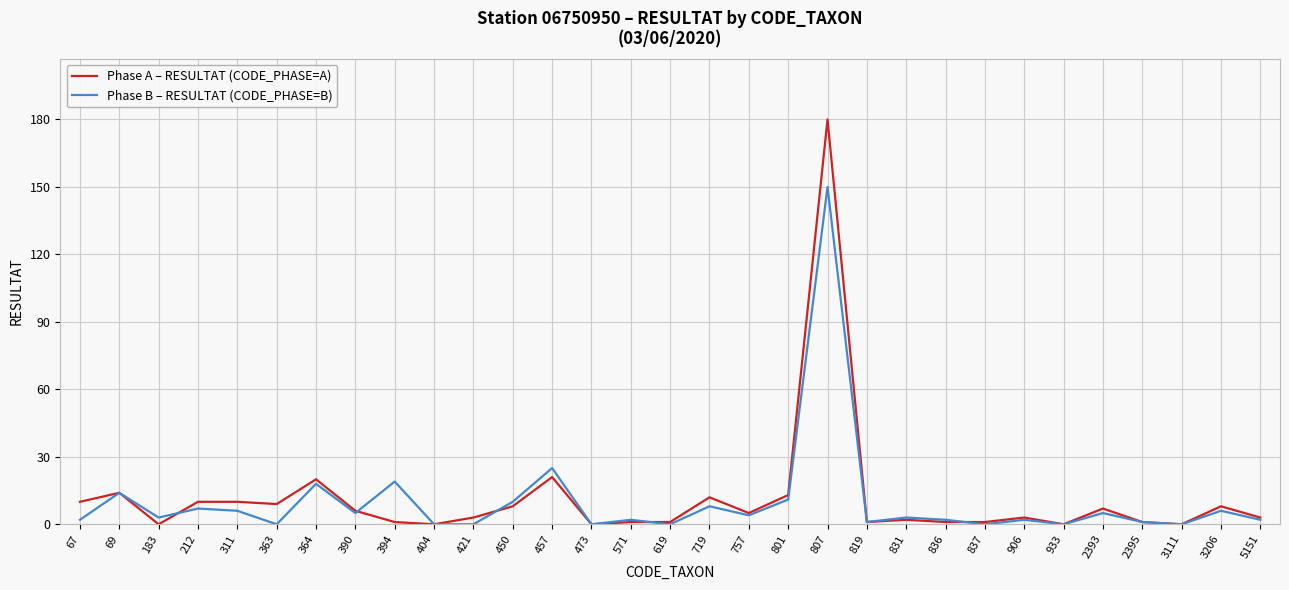

What is the sum of all Phase B – RESULTAT (CODE_PHASE=B) values?

306